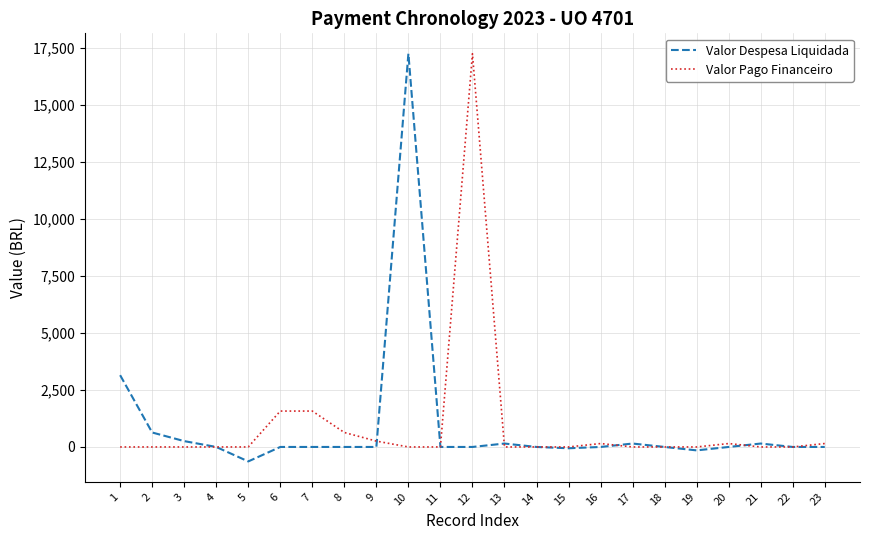

What is the smallest value displayed?

-634.5